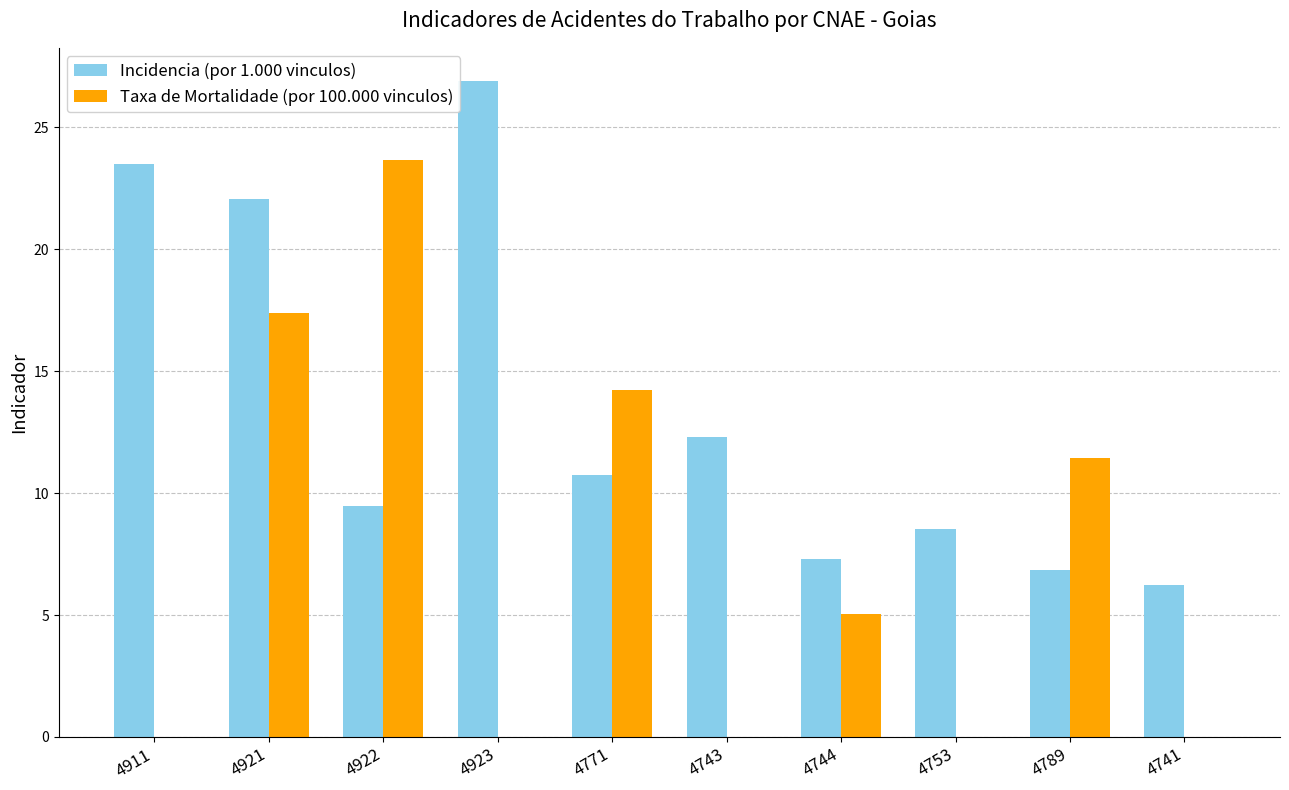

At which label does Incidencia (por 1.000 vinculos) first exceed 10?

4911